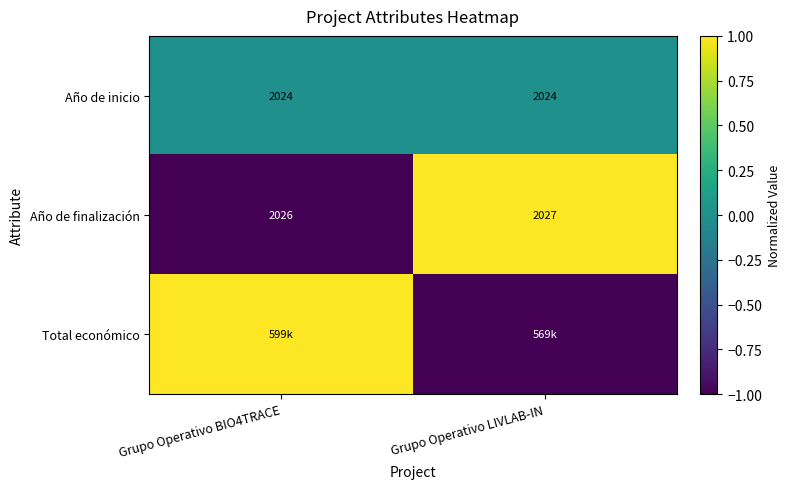

True or false: Año de finalización has a value of 3342 at Grupo Operativo BIO4TRACE.

False